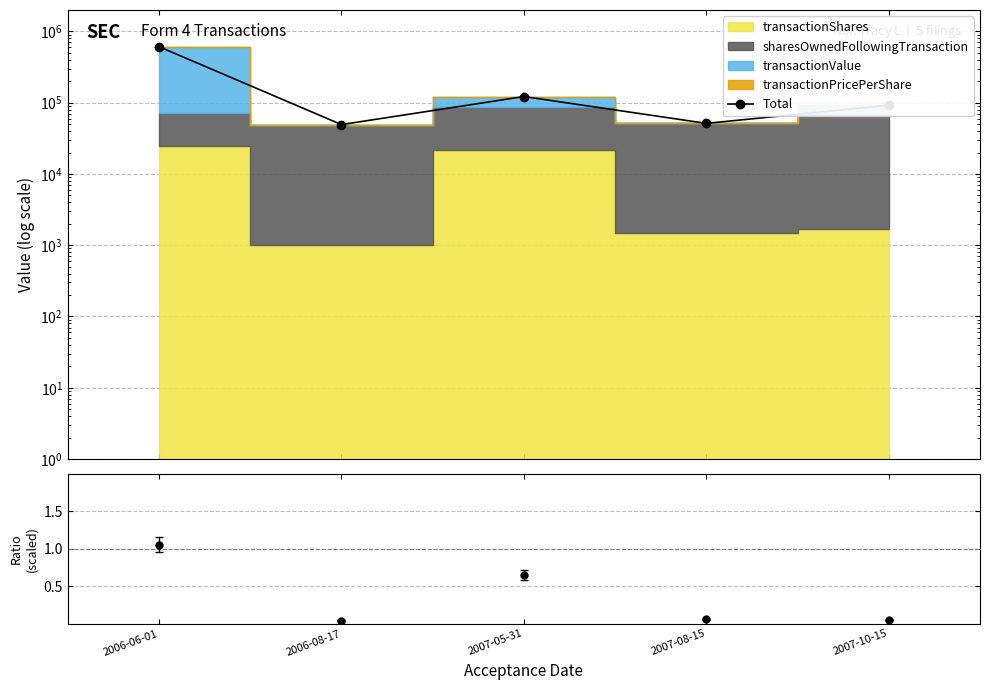

What is the value of the txnShares/sharesOwned (scaled) point at the 4th from the left?

0.1